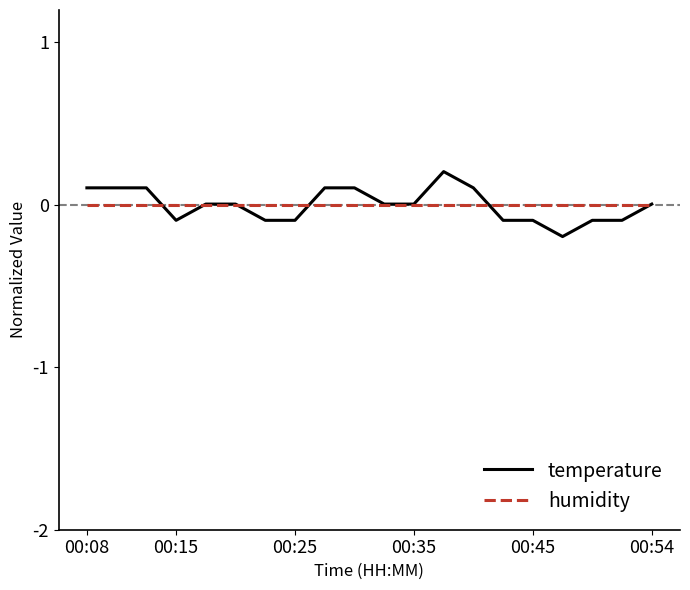

List the series in order of their peak value, highest first.

temperature, humidity